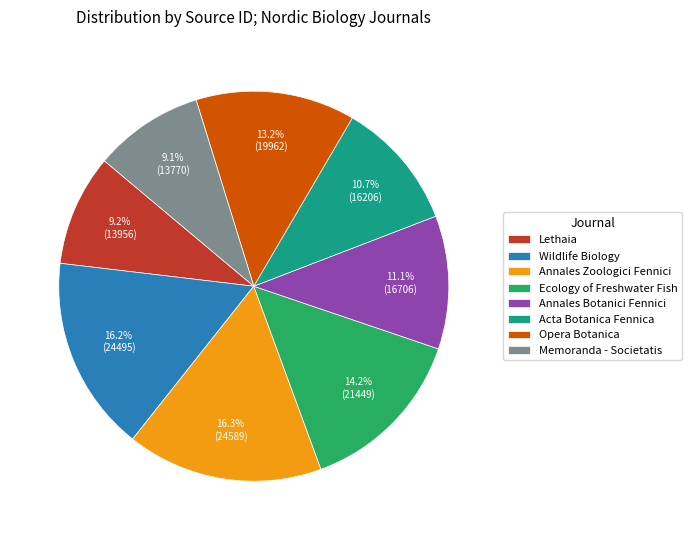

Is Memoranda - Societatis the majority of the pie?

No